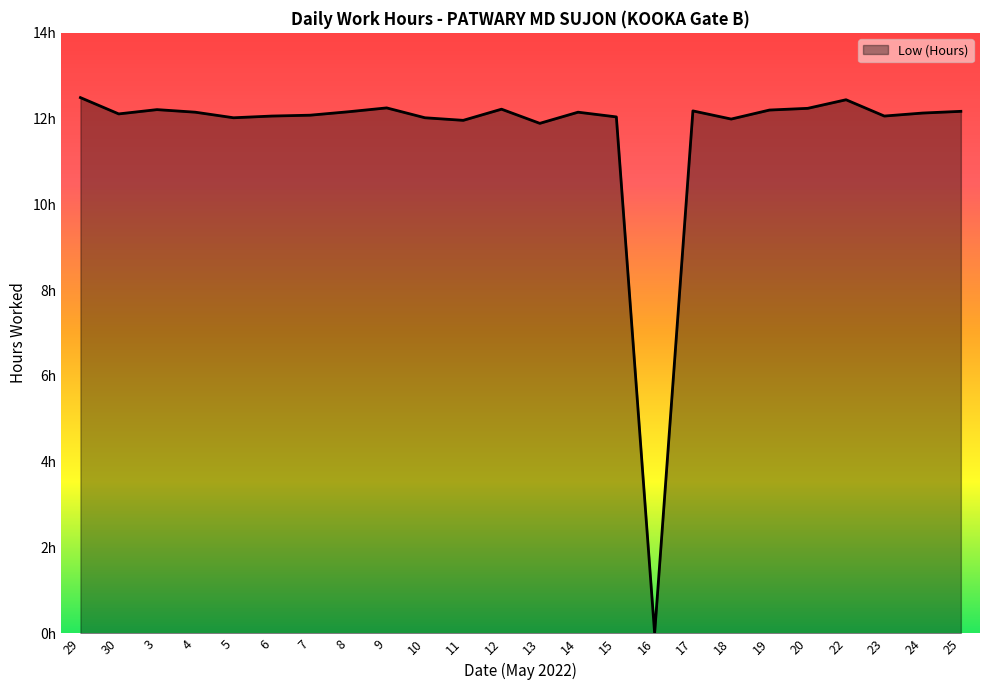

Rank the categories by value from highest to lowest.

29, 22, 9, 20, 12, 3, 19, 17, 25, 8, 4, 14, 24, 30, 7, 6, 23, 15, 5, 10, 18, 11, 13, 16